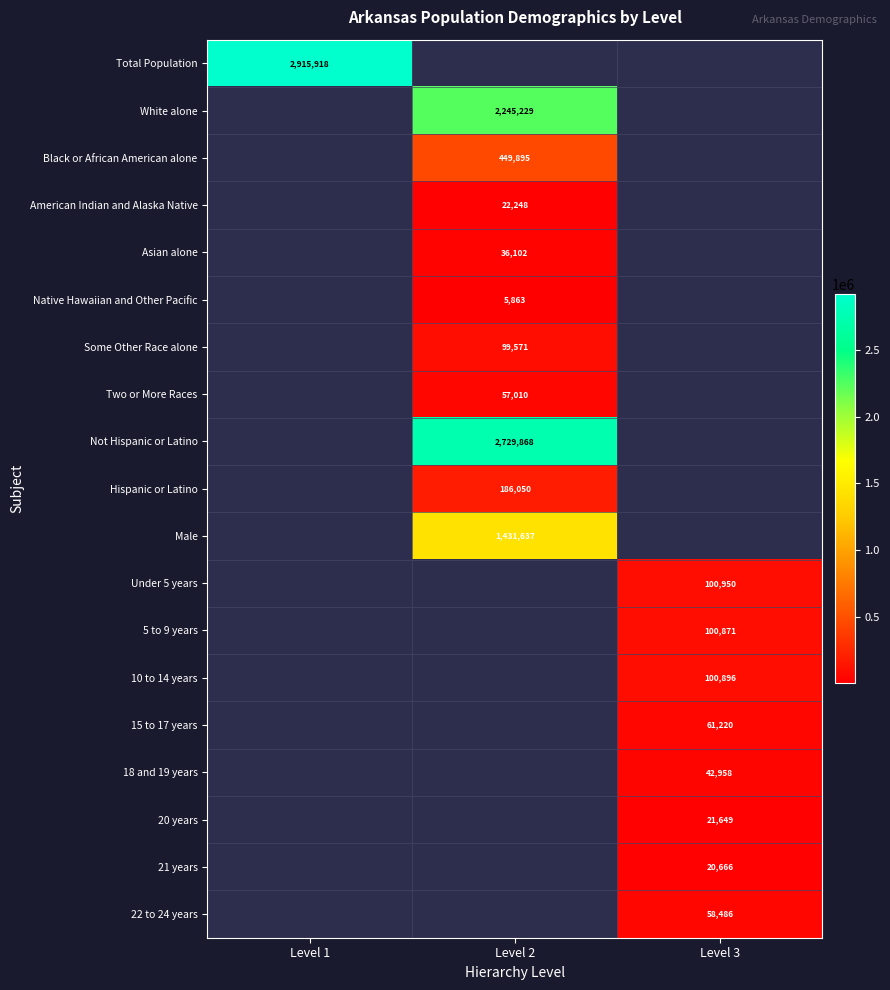

What is the minimum value shown in the chart?

5863.0